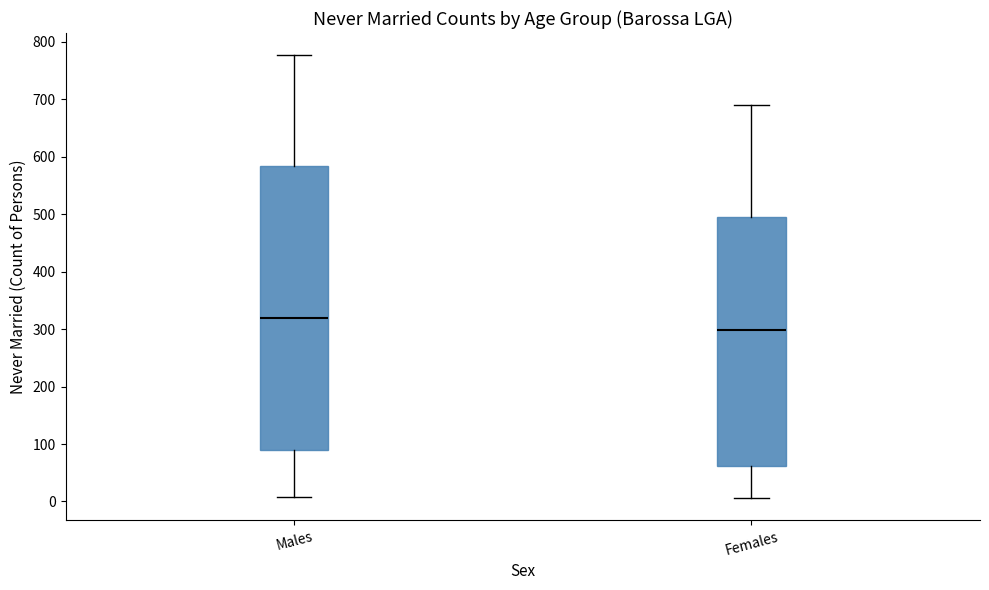

Reading left to right, transcribe this box plot: for each box, give where its median line is, the range the box spans, and where its two whiskers end, as read against the y-axis. The values are not printed on the chart, so give them approximately, as read against the axis.

Males: median 320, box 90 to 580, whiskers 10 to 780
Females: median 300, box 60 to 500, whiskers 10 to 690